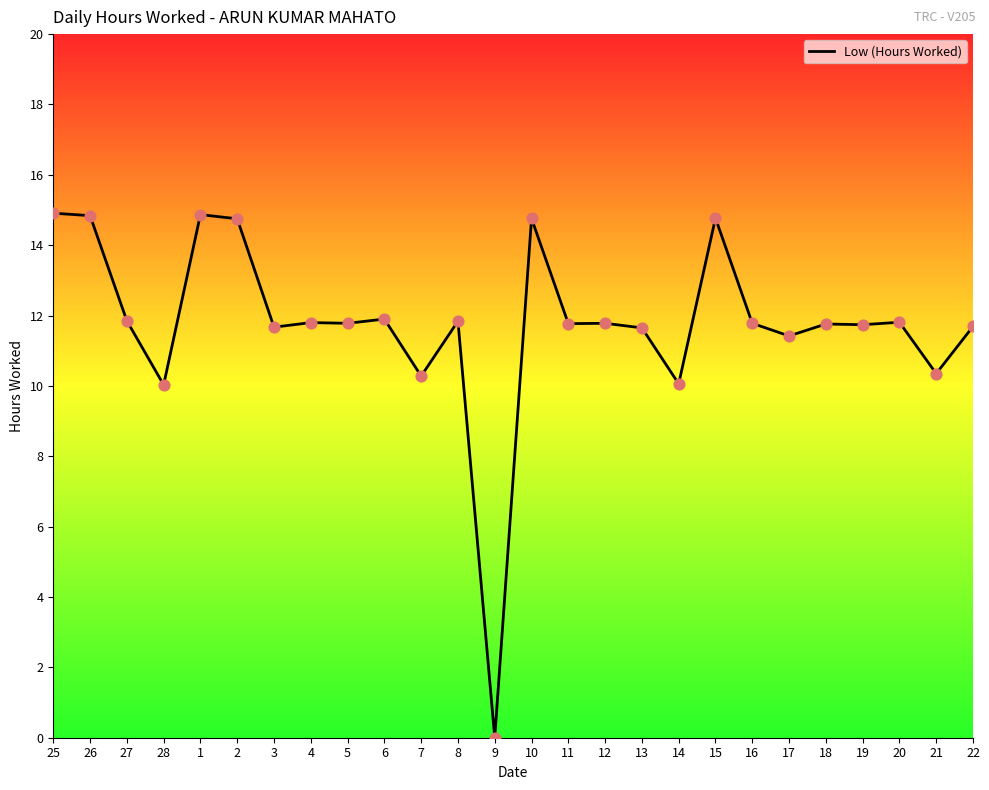

What is the change in value from 2 to 3?

-3.1